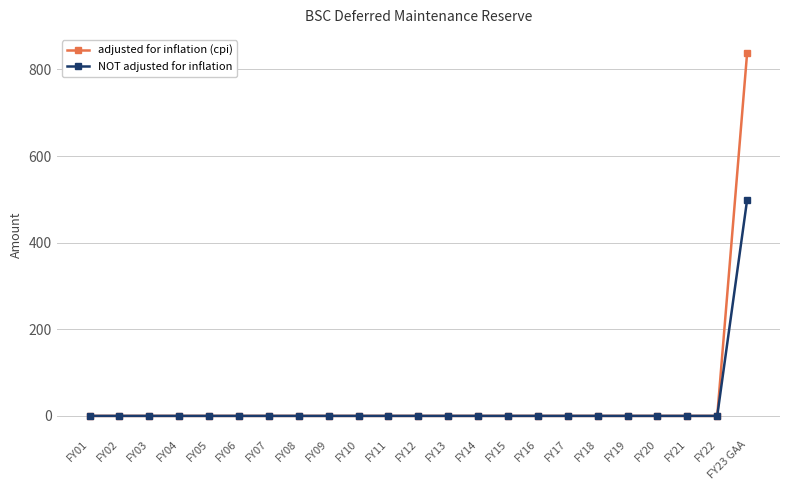

Between FY22 and FY23 GAA, which series saw the biggest shift?

adjusted for inflation (cpi)